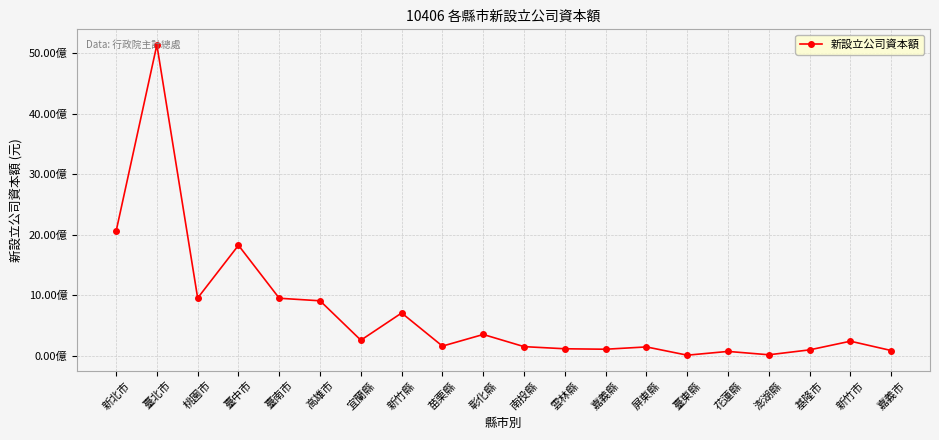

At which category does the chart reach its peak across all series?

臺北市